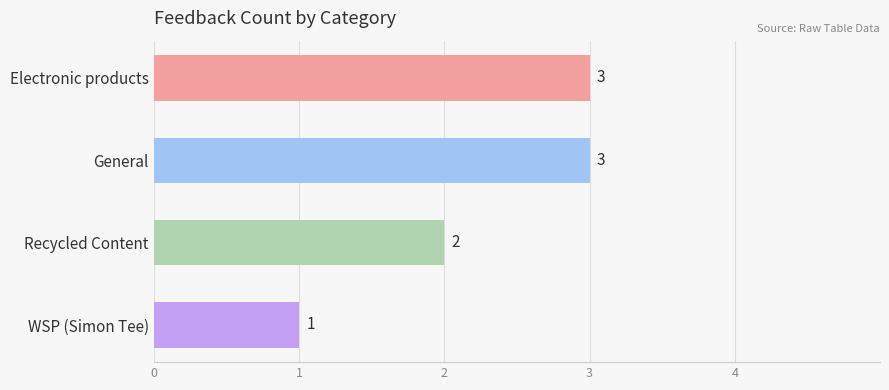

What is the maximum value shown in the chart?

3